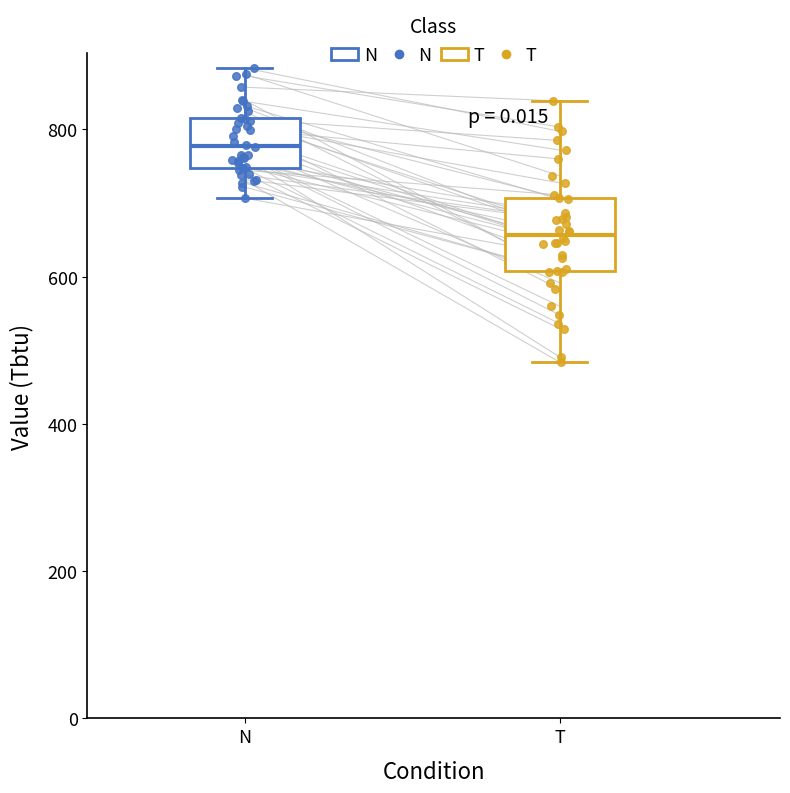

Reading left to right, read every box against the y-axis: the position of its median line, the range the box covers, and the ends of its whiskers. The values are not printed on the chart, so give them approximately, as read against the axis.

N: median 780, box 740 to 820, whiskers 700 to 880
T: median 660, box 600 to 700, whiskers 480 to 840